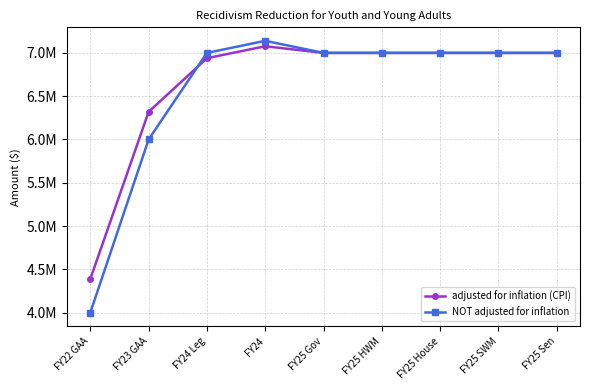

List the series in order of their peak value, highest first.

NOT adjusted for inflation, adjusted for inflation (CPI)